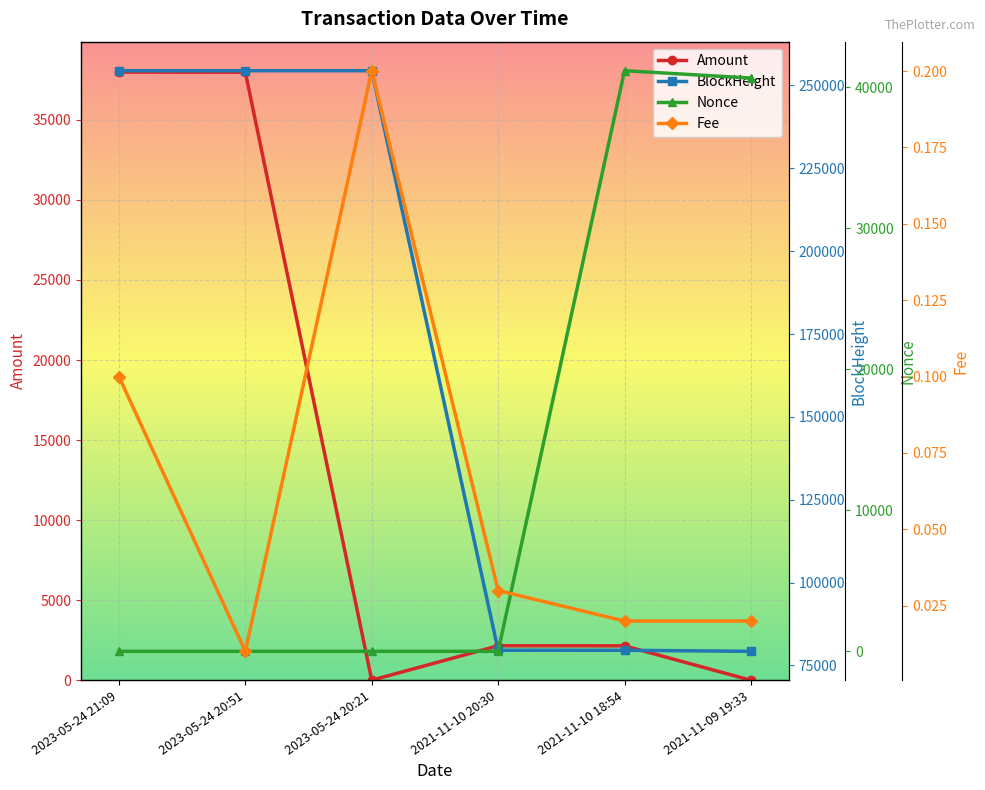

True or false: Fee has a value of 0.0 at 2023-05-24 21:09.

False